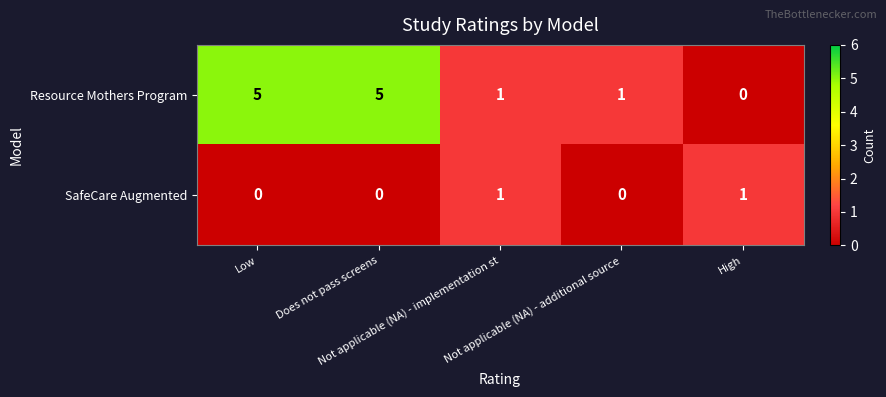

How many positive values does the SafeCare Augmented series have?

2